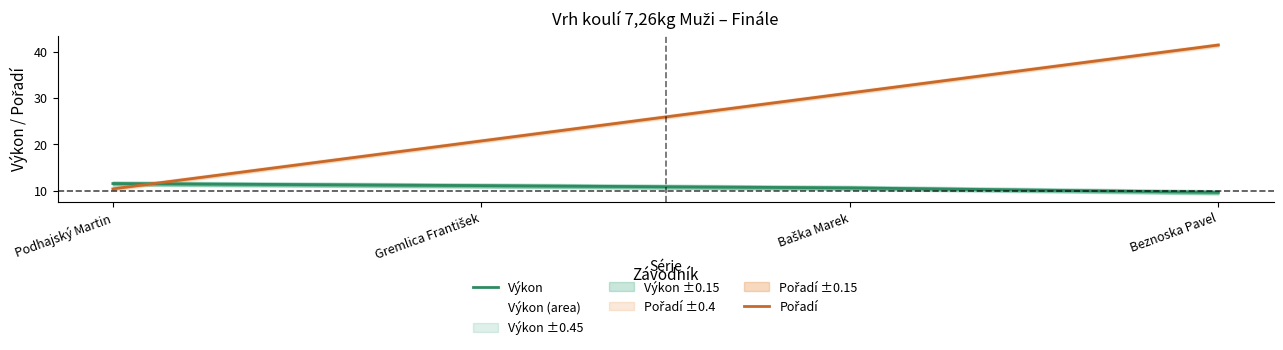

What is the difference between the highest and lowest values at Baška Marek?

20.5